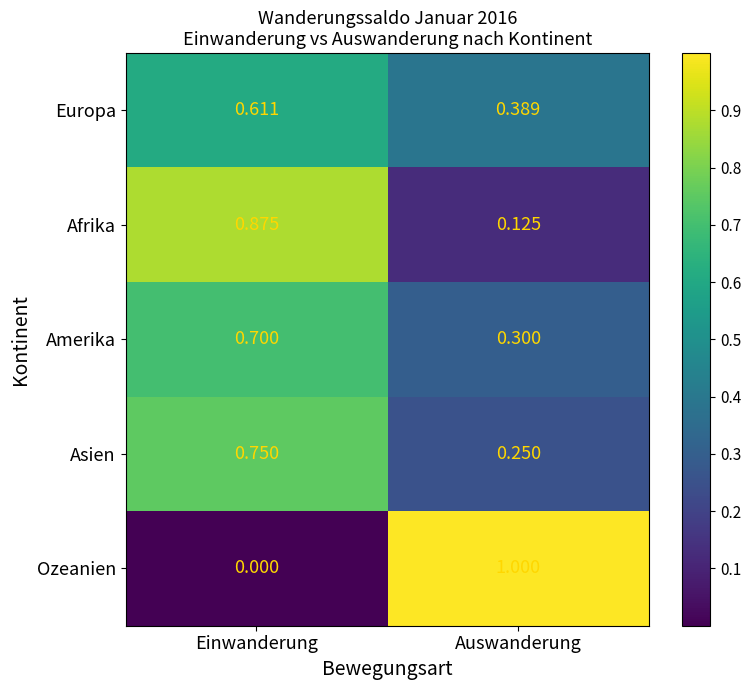

At which label is Afrika closest to 0?

Auswanderung